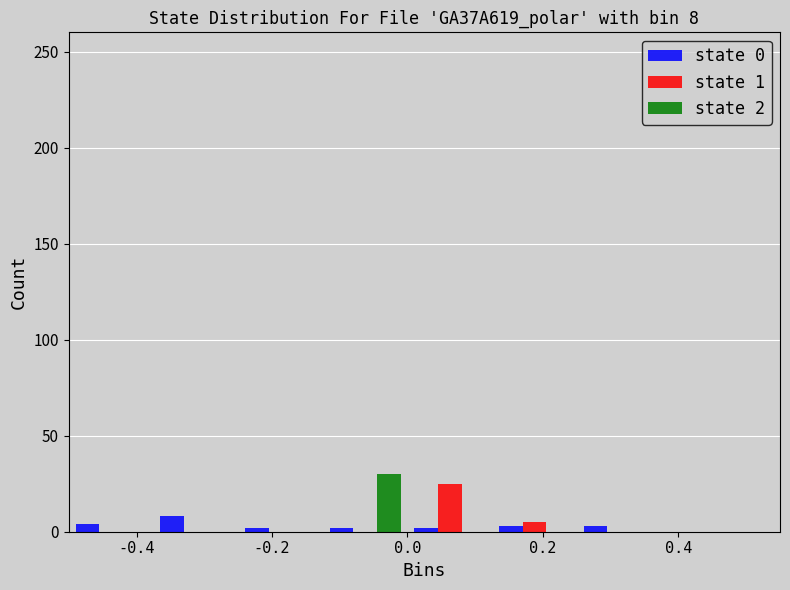

In the state 2 series, which range on the x-axis has the tallest bar?

-0.125 to 0.000